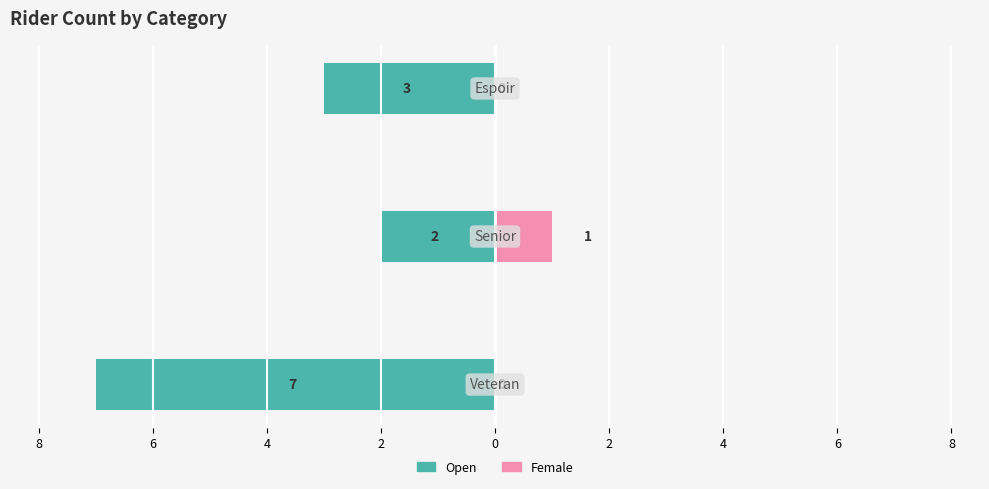

Which series has the widest spread of values?

Open